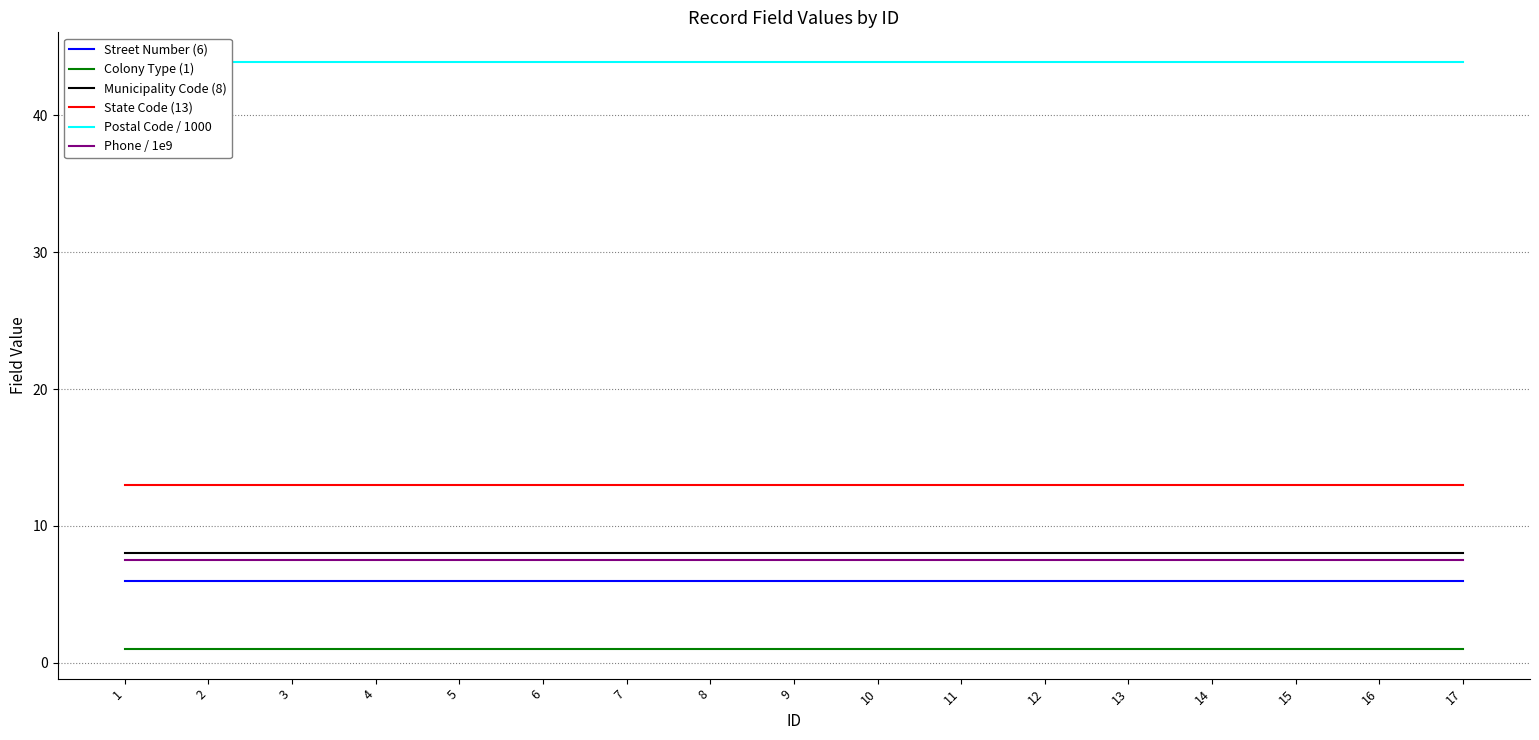

Reading left to right, list all the values displayed in this chart.

Street Number (6): 6.0	6.0	6.0	6.0	6.0	6.0	6.0	6.0	6.0	6.0	6.0	6.0	6.0	6.0	6.0	6.0	6.0
Colony Type (1): 1.0	1.0	1.0	1.0	1.0	1.0	1.0	1.0	1.0	1.0	1.0	1.0	1.0	1.0	1.0	1.0	1.0
Municipality Code (8): 8.0	8.0	8.0	8.0	8.0	8.0	8.0	8.0	8.0	8.0	8.0	8.0	8.0	8.0	8.0	8.0	8.0
State Code (13): 13.0	13.0	13.0	13.0	13.0	13.0	13.0	13.0	13.0	13.0	13.0	13.0	13.0	13.0	13.0	13.0	13.0
Postal Code / 1000: 43.9	43.9	43.9	43.9	43.9	43.9	43.9	43.9	43.9	43.9	43.9	43.9	43.9	43.9	43.9	43.9	43.9
Phone / 1e9: 7.5	7.5	7.5	7.5	7.5	7.5	7.5	7.5	7.5	7.5	7.5	7.5	7.5	7.5	7.5	7.5	7.5